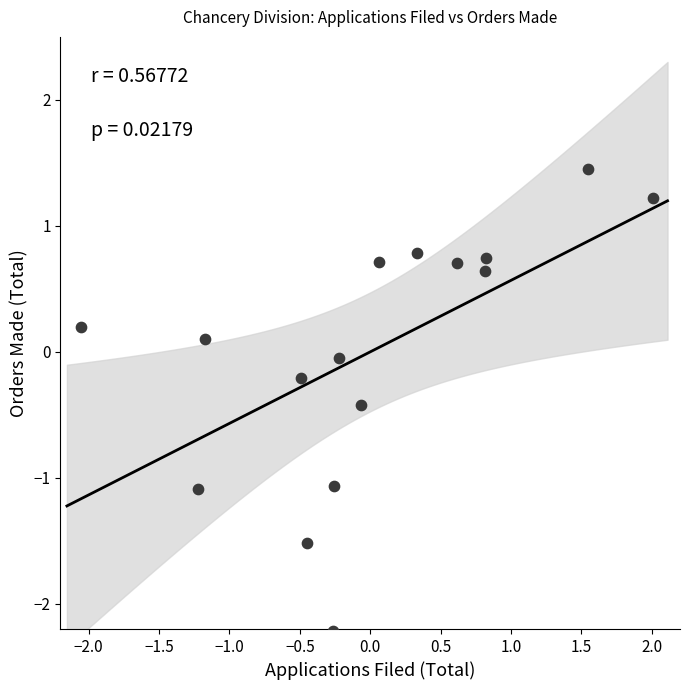

What is the range of X values (max minus min)?

4.1